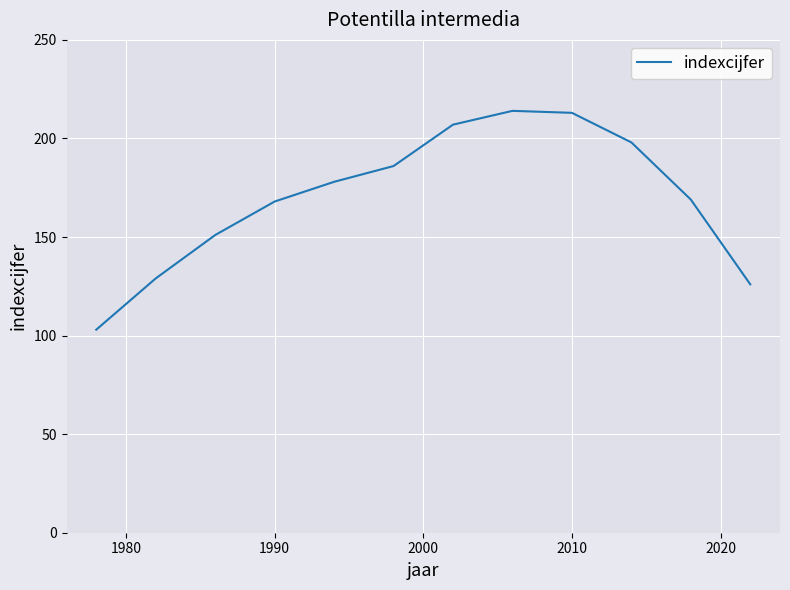

What is the greatest value displayed?

214